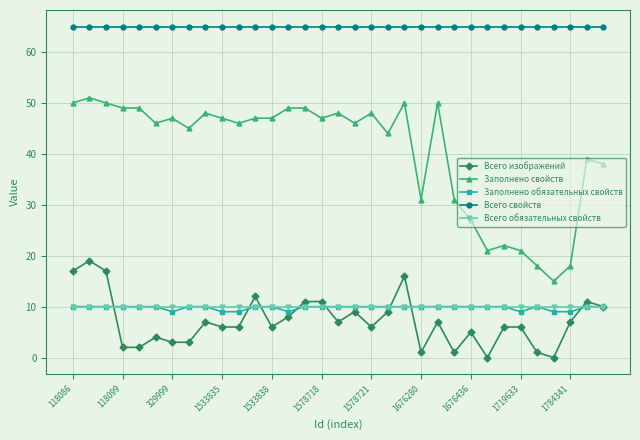

True or false: Заполнено обязательных свойств and Всего свойств intersect in this chart.

False